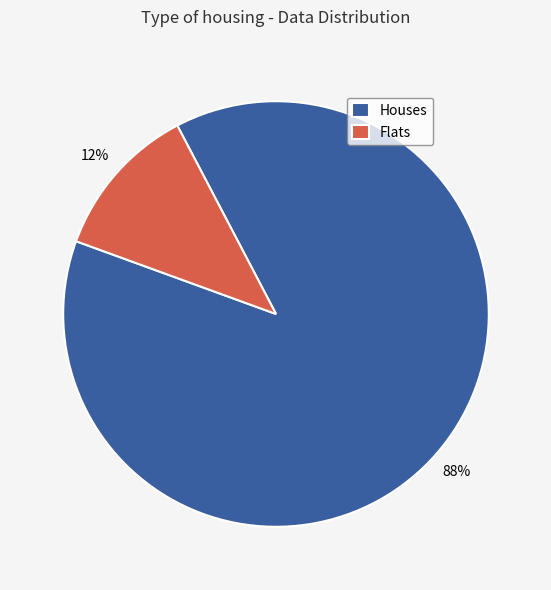

To the nearest percent, what is the average slice percentage?

50%